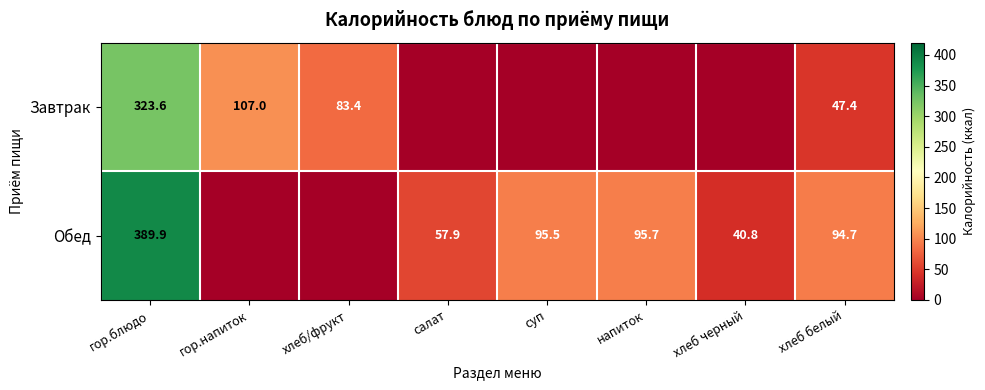

Is it true that Завтрак equals 180.3 at гор.напиток?

False